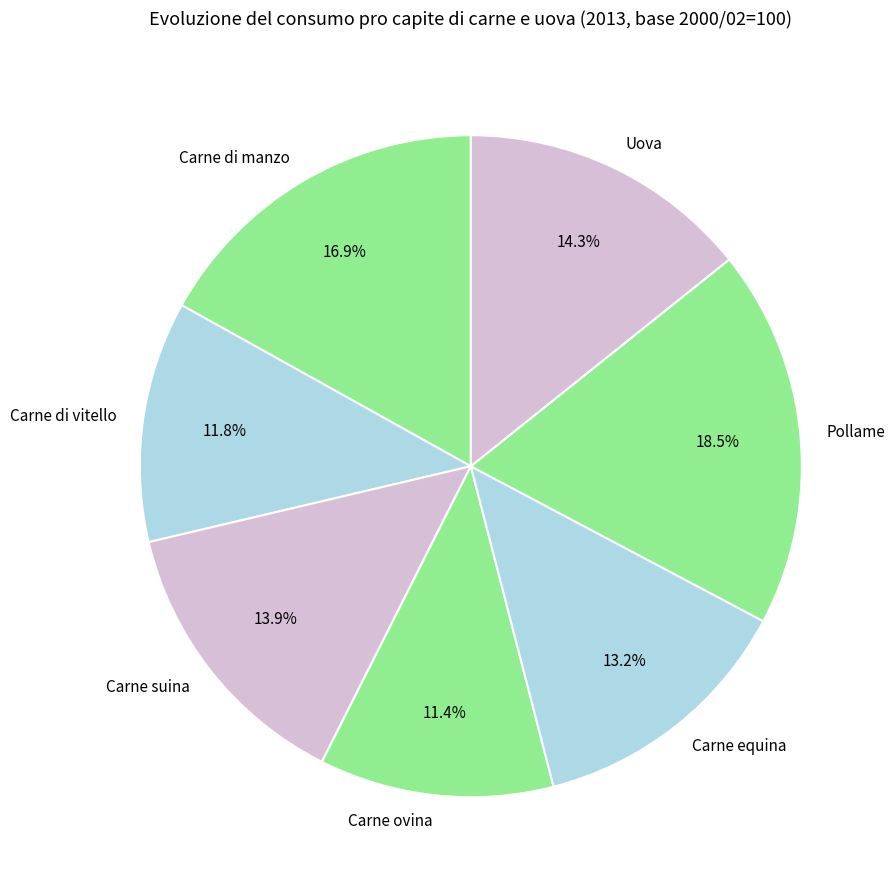

Is it true that Carne di manzo is 17% of the pie?

True